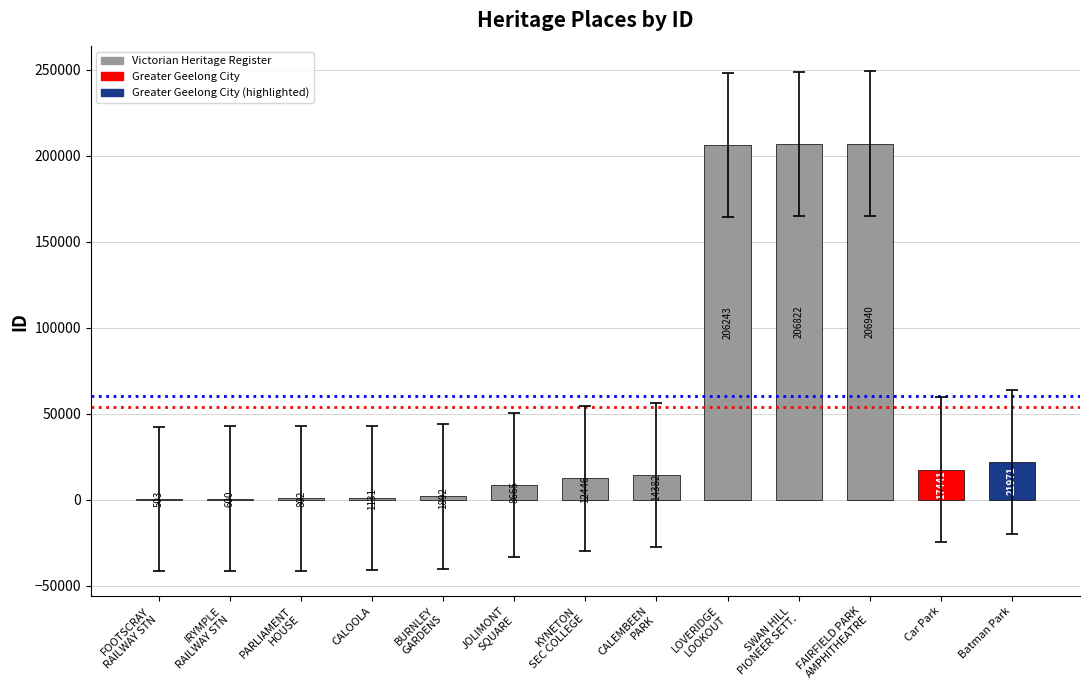

What is the sum of all values?

699838